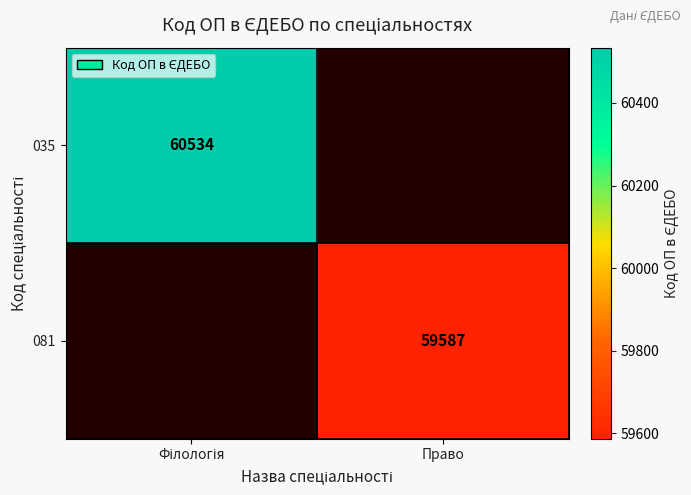

Is it true that 081 equals 97978 at Право?

False